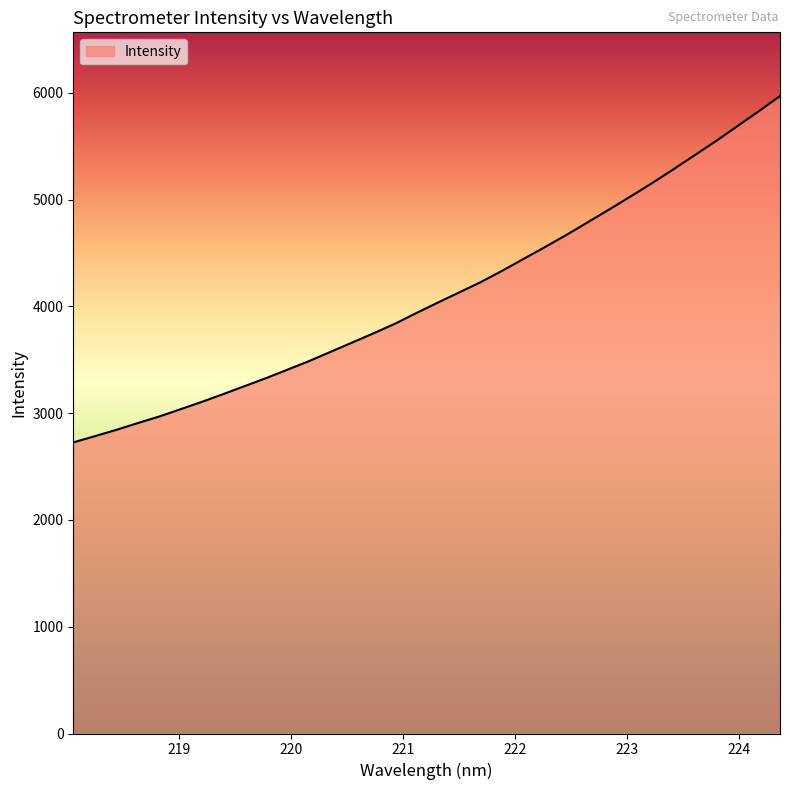

What is the greatest value displayed?

5971.1